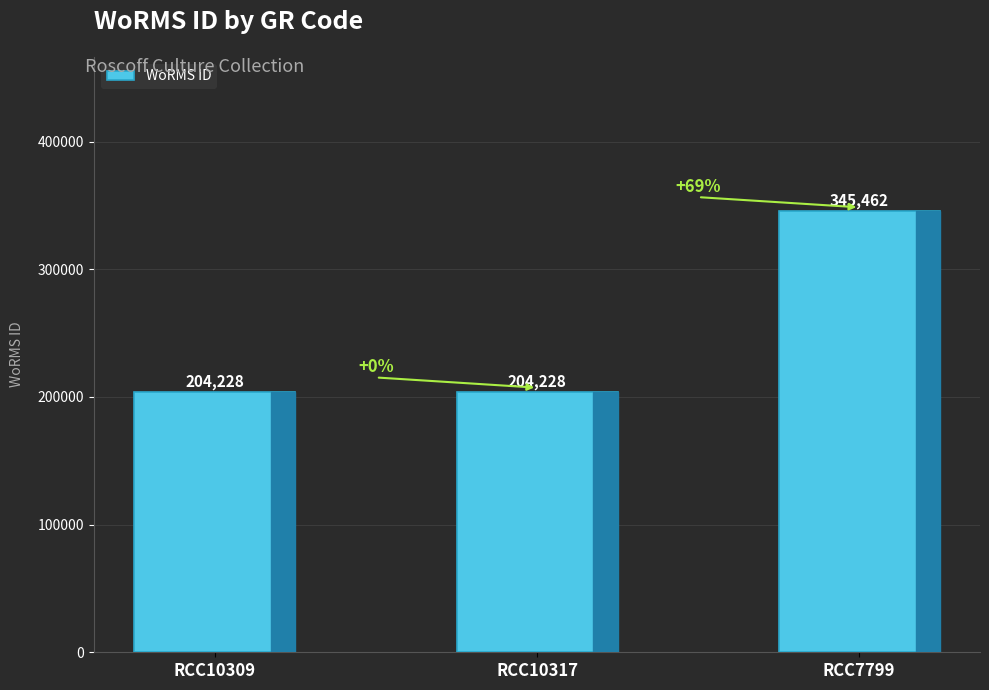

The chart shows a value of 347221 at RCC10317. True or false?

False